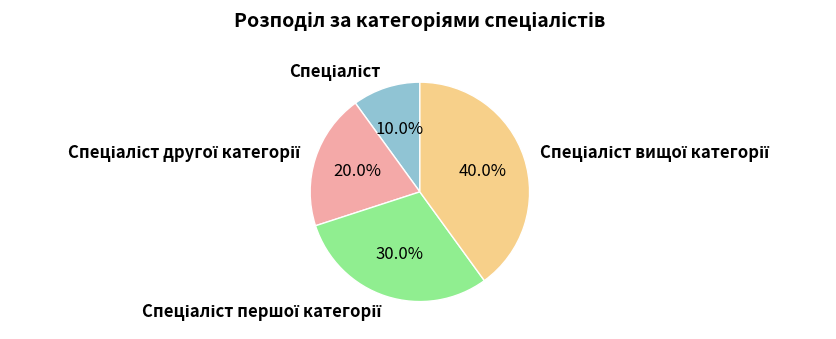

Does any single category account for the majority?

No